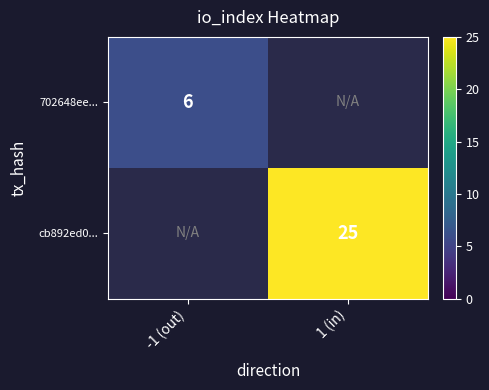

True or false: cb892ed0... has a value of 13 at 1 (in).

False